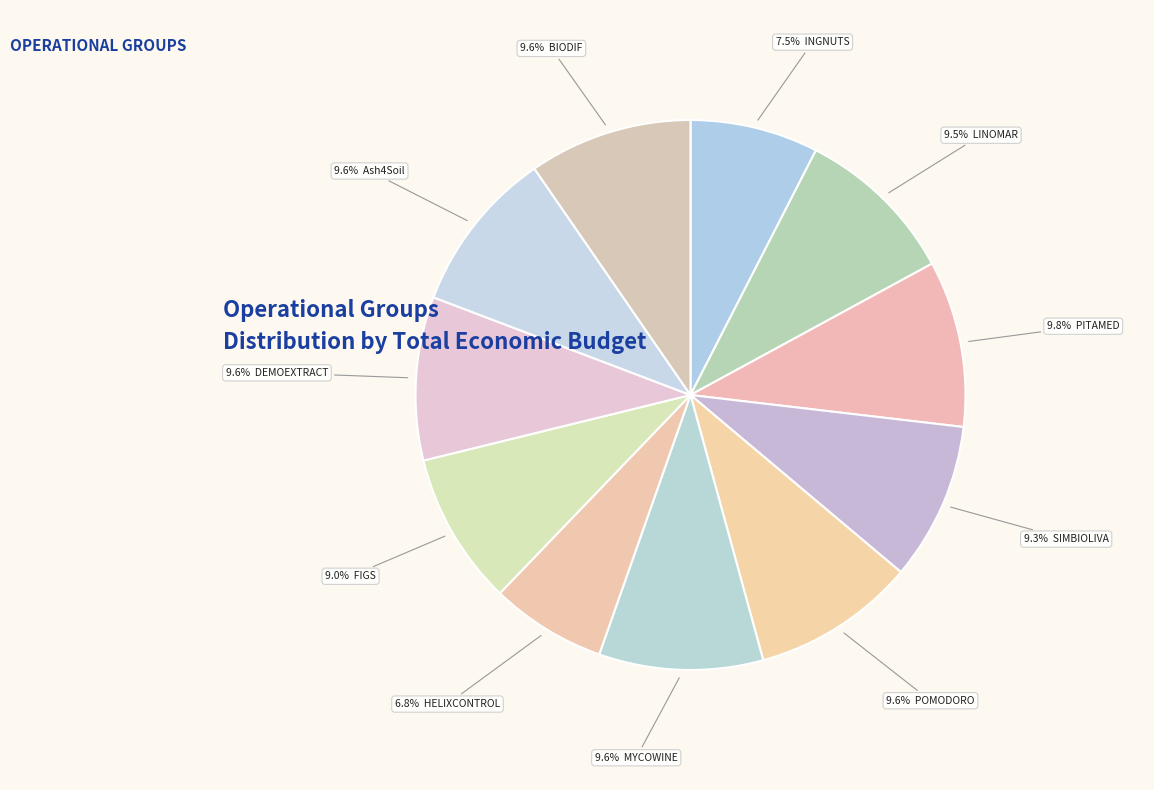

How many segments does this pie chart have?

11